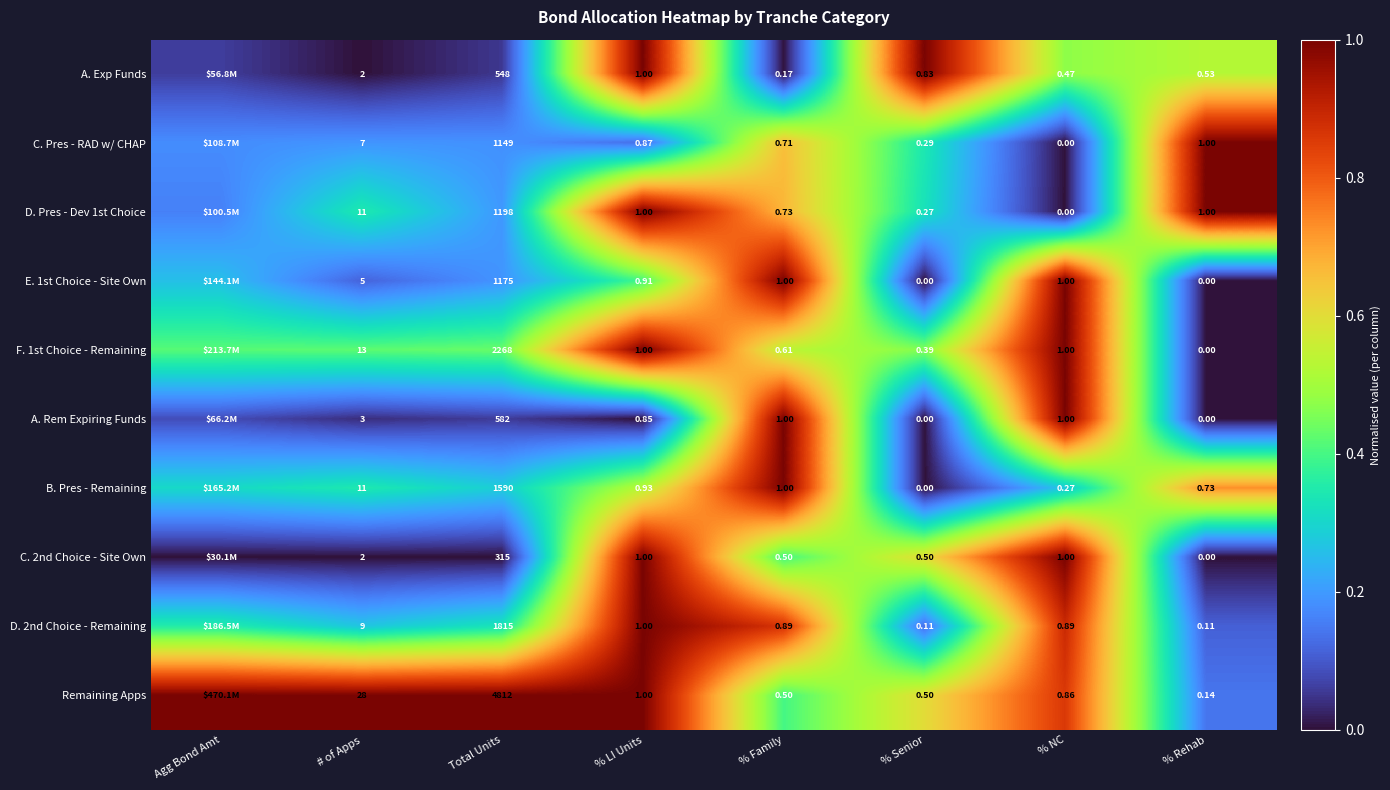

What is the spread (max minus min) of values at % Family?

1.0